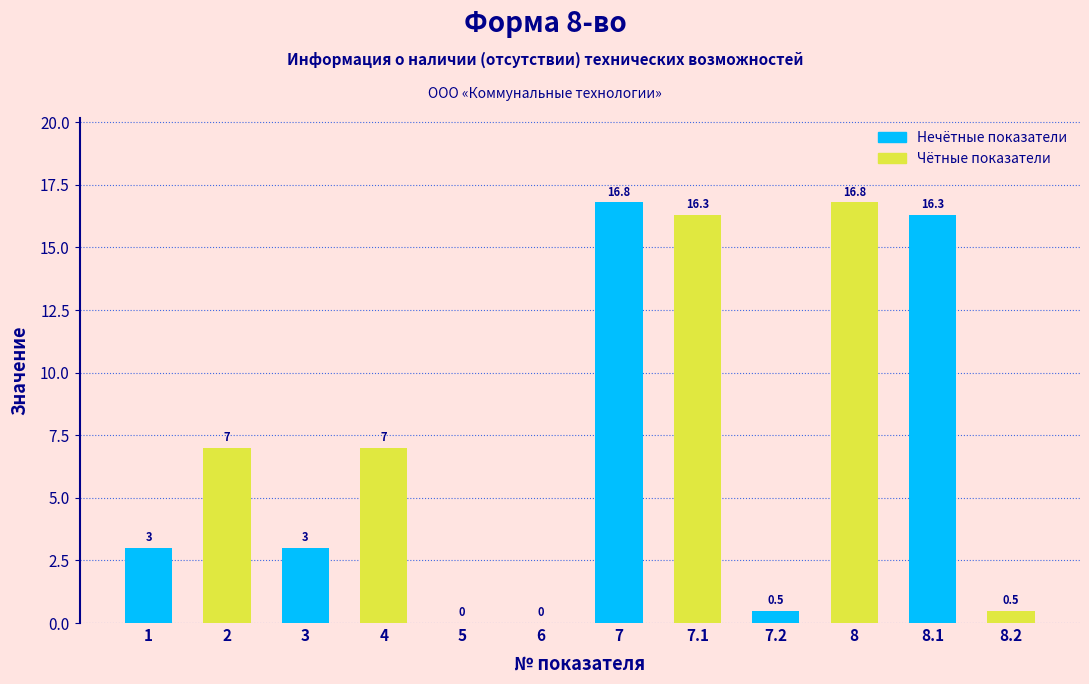

Reading left to right, what are all the values shown in this chart?

1=3.0	2=7.0	3=3.0	4=7.0	5=0.0	6=0.0	7=16.8	7.1=16.3	7.2=0.5	8=16.8	8.1=16.3	8.2=0.5